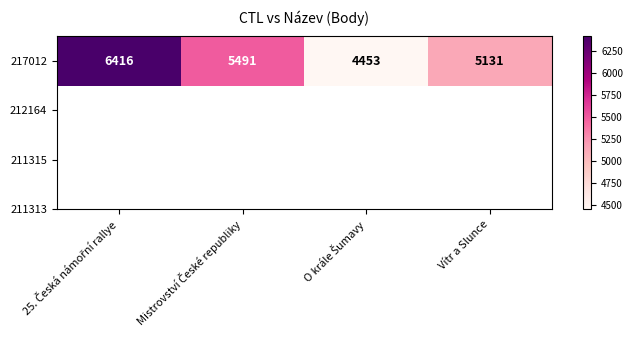

Reading left to right, extract all data points from this chart.

25. Česká námořní rallye=6416	Mistrovství České republiky=5491	O krále Šumavy=4453	Vítr a Slunce=5131